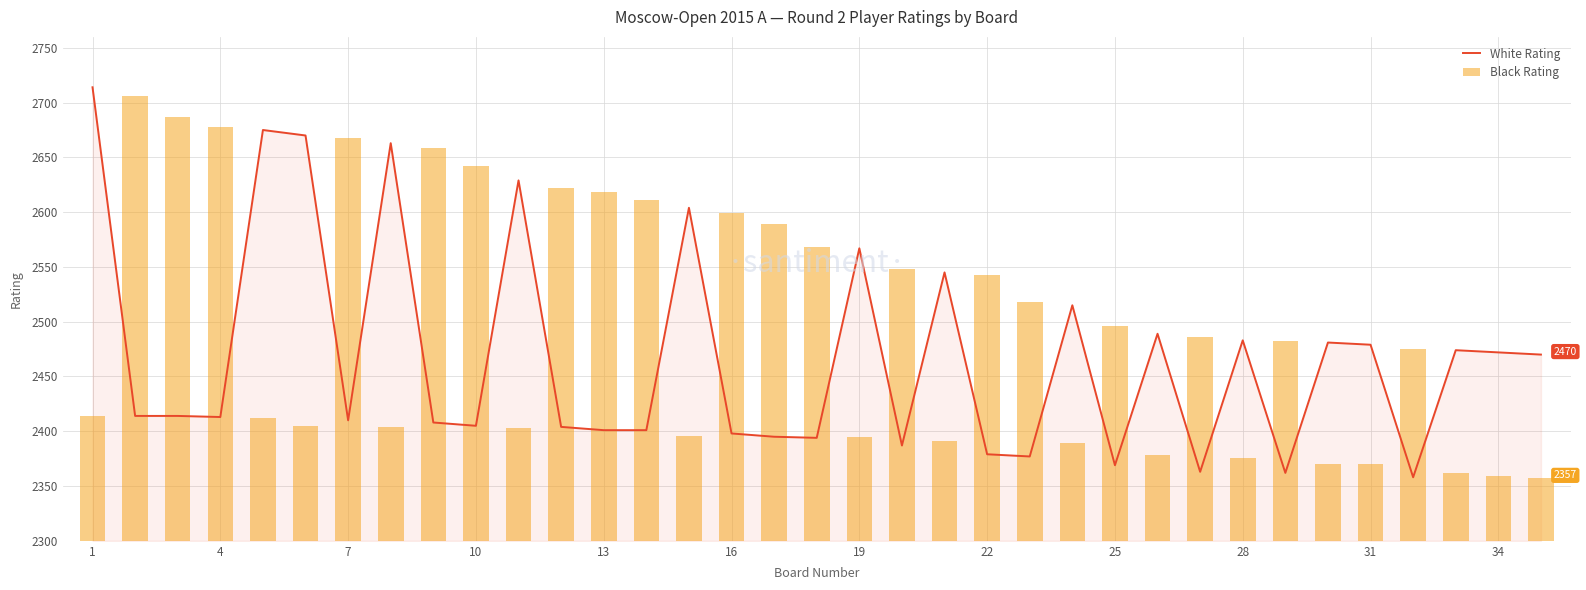

What is the total value across all series at 32?

4836